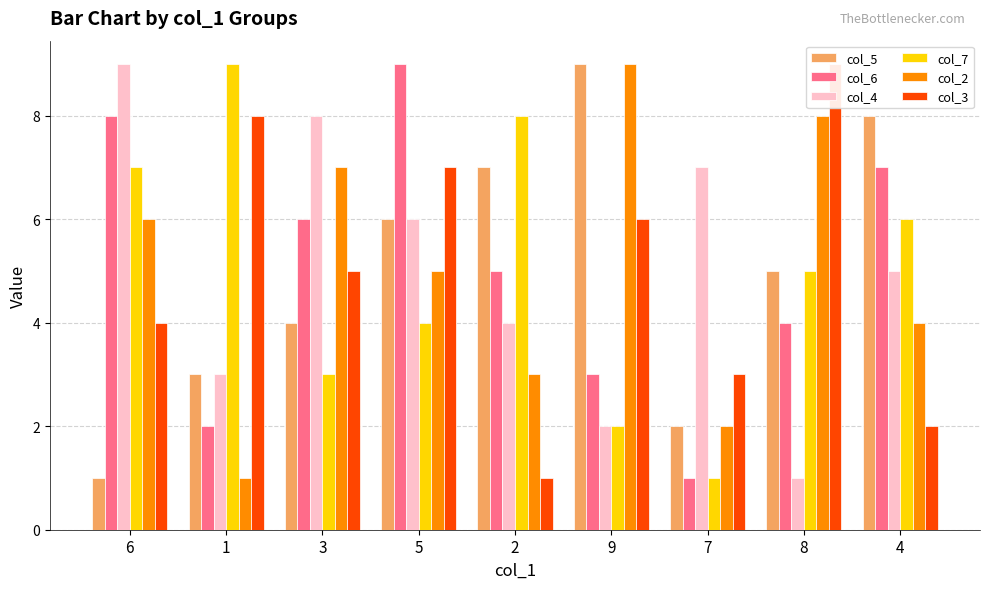

What position from the right is 3?

7